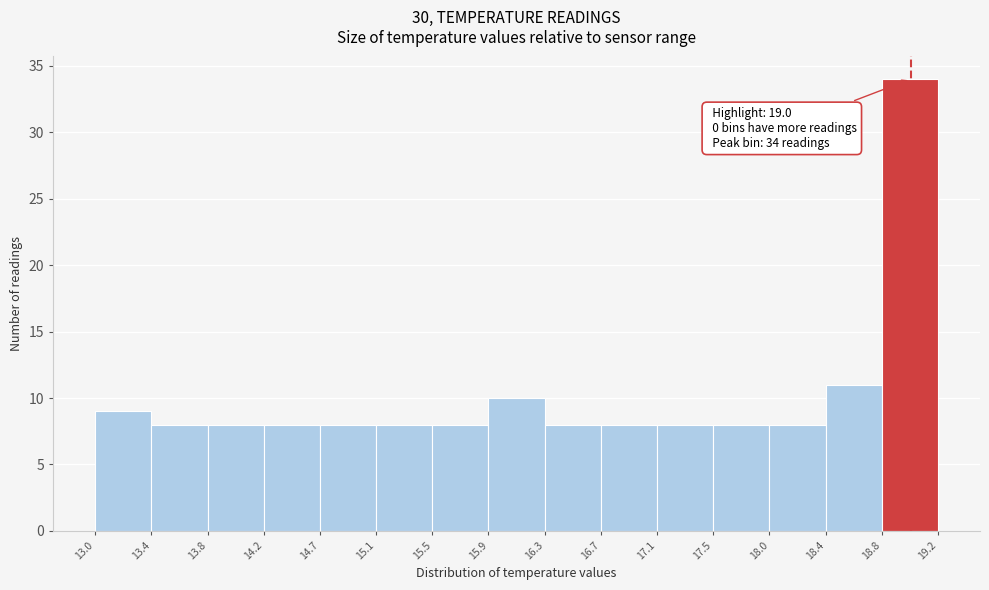

Over which range of the x-axis is the bar tallest?

18.8 to 19.2